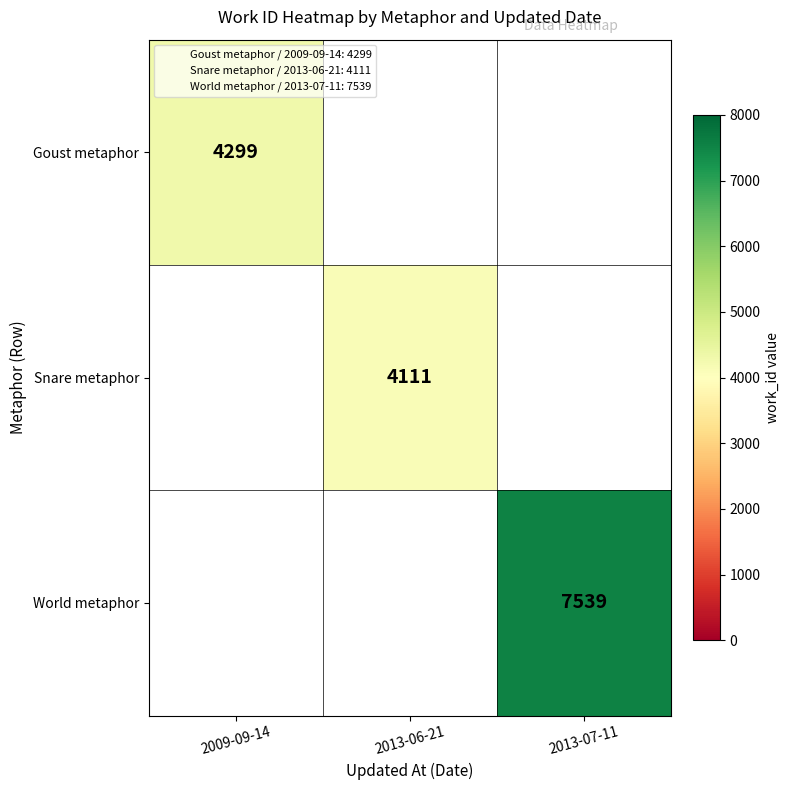

Is the value of World metaphor at 2009-09-14 greater than the value of Goust metaphor at 2009-09-14?

No